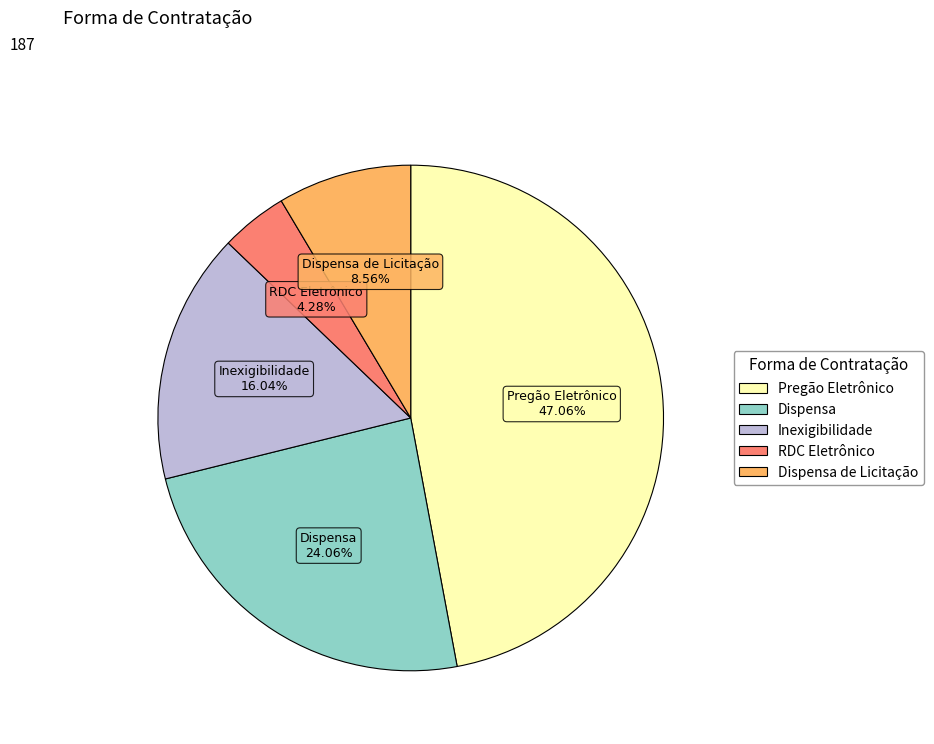

Rank the categories by value from highest to lowest.

Pregão Eletrônico, Dispensa, Inexigibilidade, Dispensa de Licitação, RDC Eletrônico